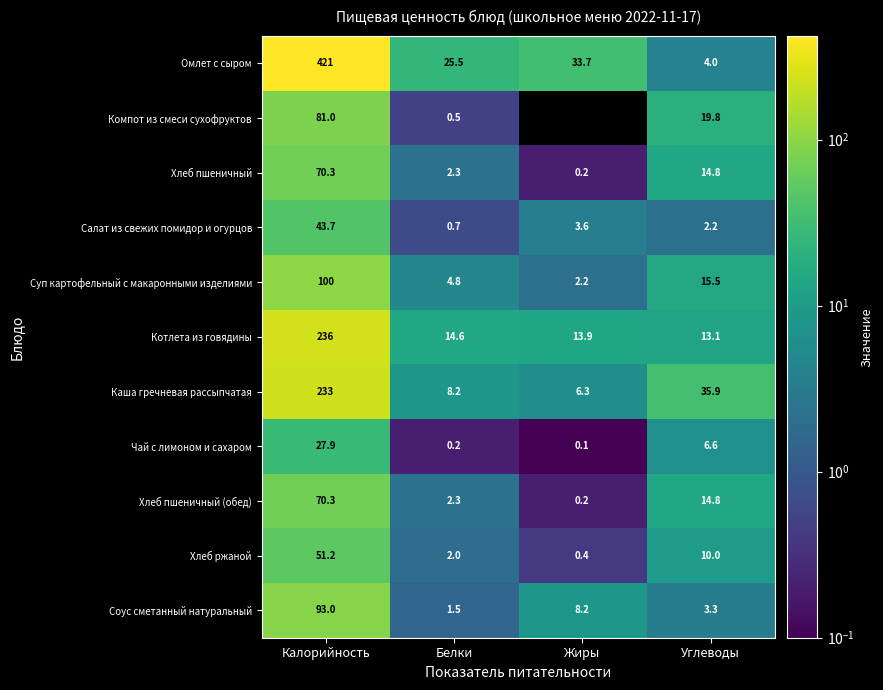

What is the maximum value for Каша гречневая рассыпчатая?

233.0